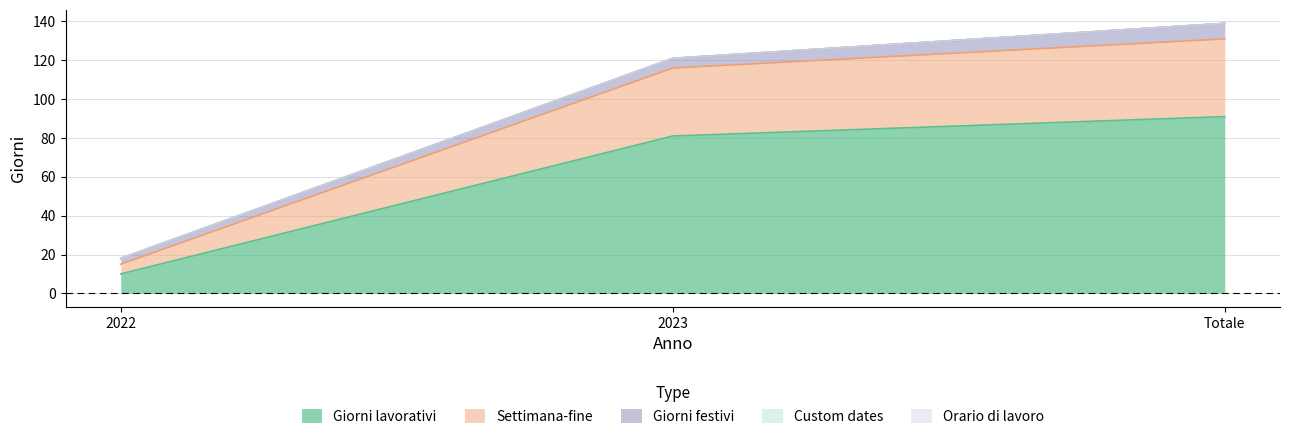

What position from the left is 2022?

1